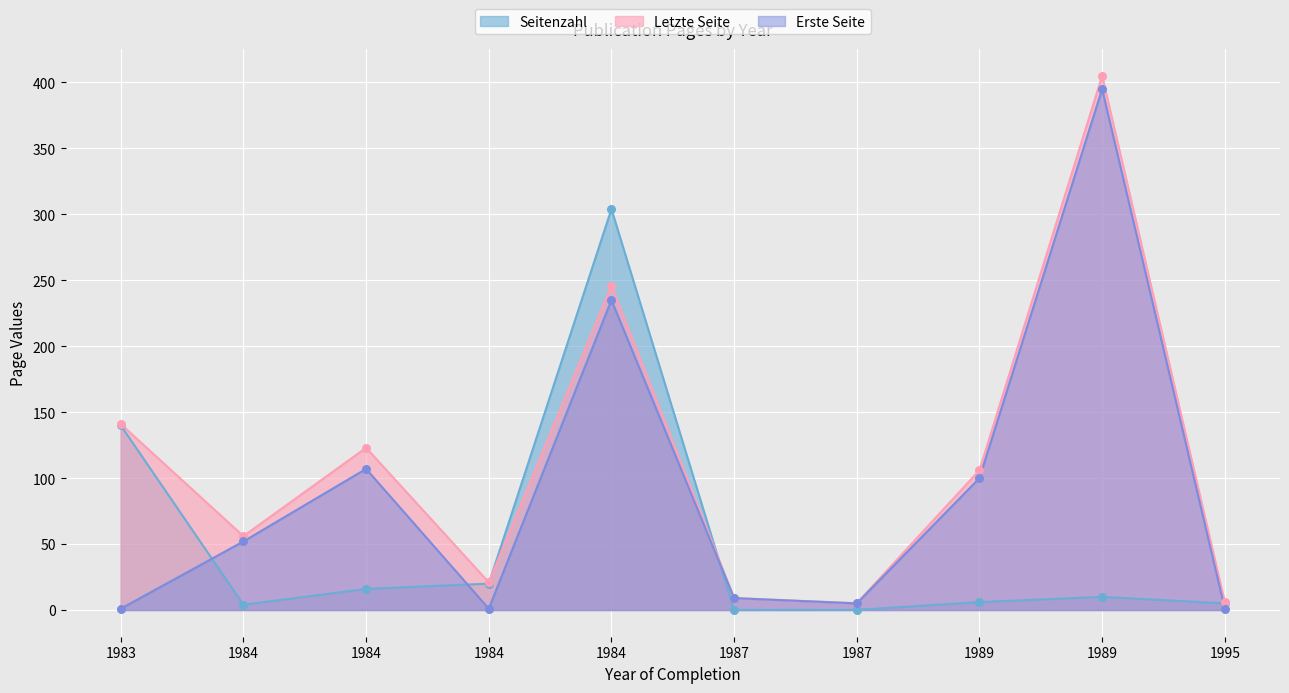

Which series reaches the maximum Y coordinate?

Letzte Seite